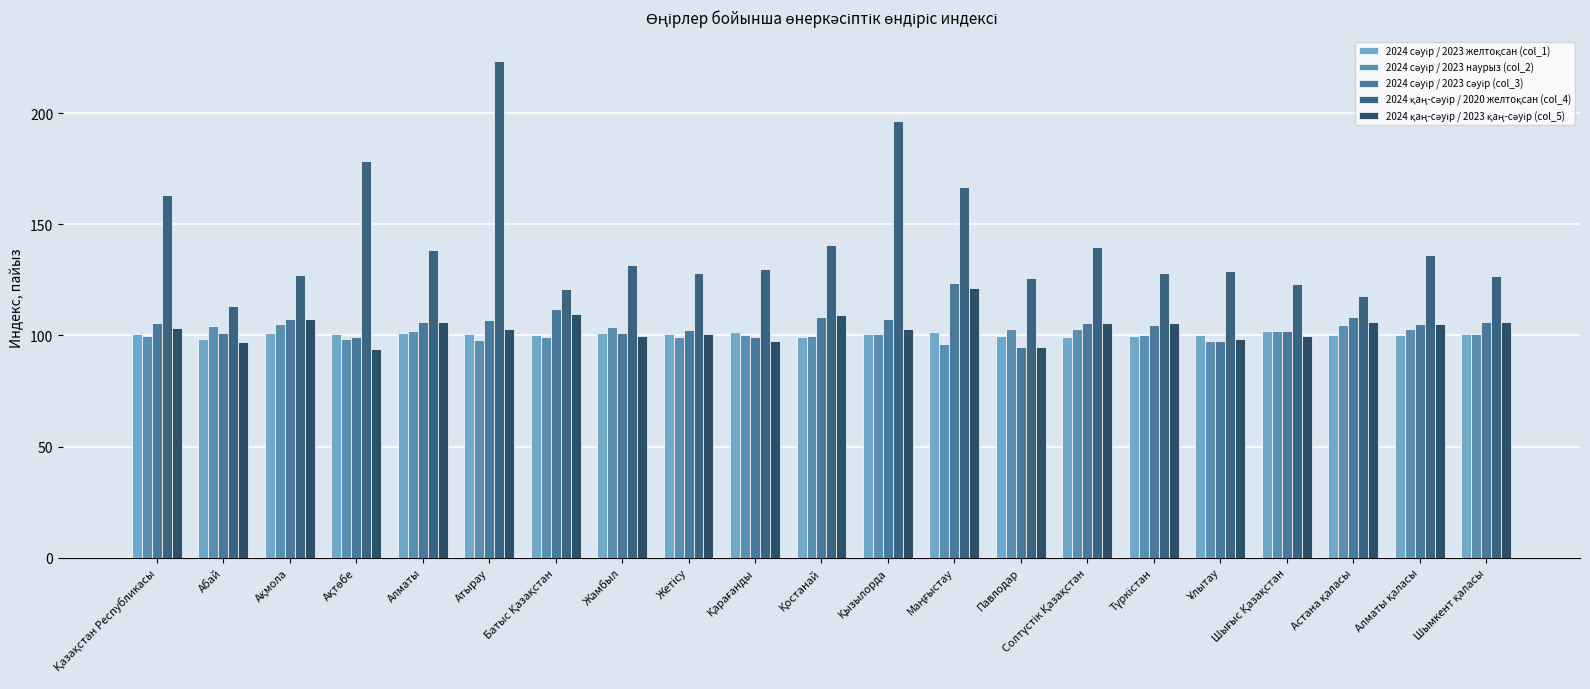

What is the spread (max minus min) of values at Шымкент қаласы?

26.1